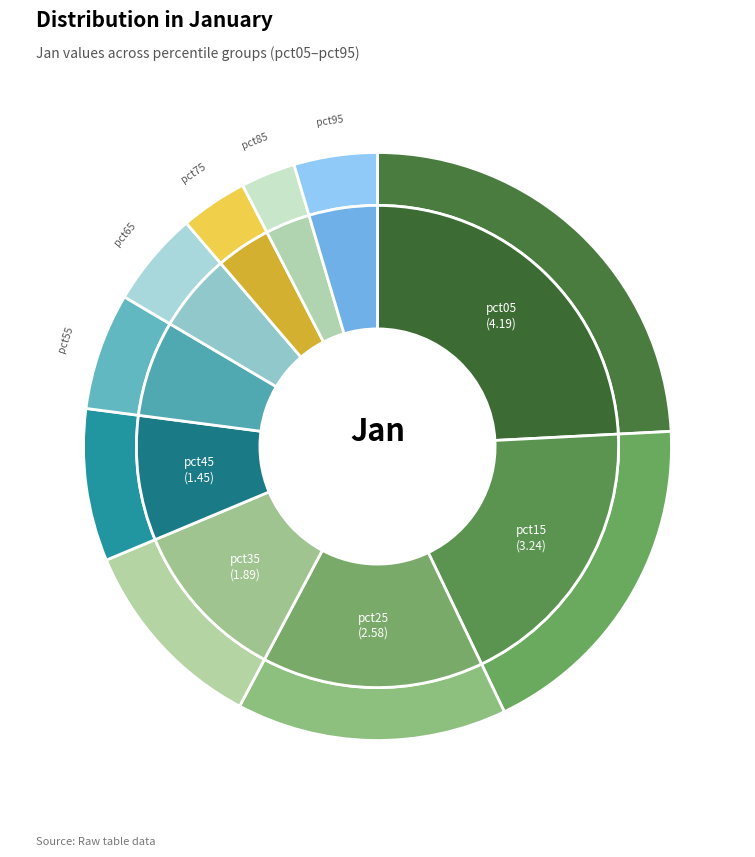

Is there any slice that represents more than half of the pie?

No